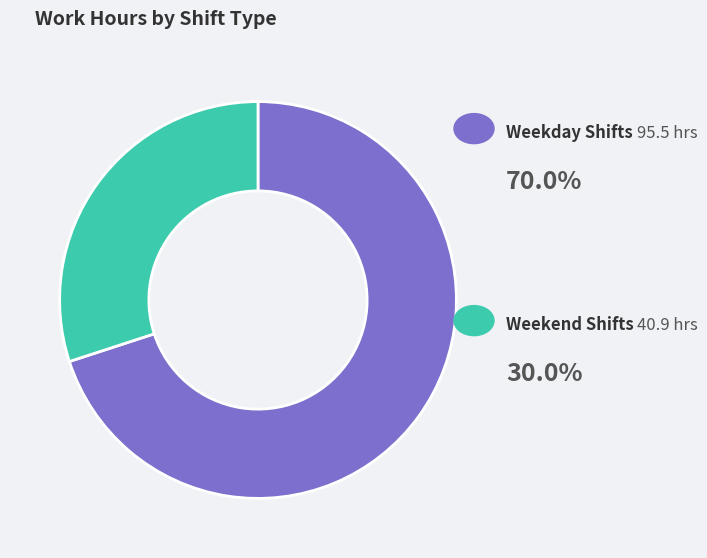

Is there any slice that represents more than half of the pie?

Yes